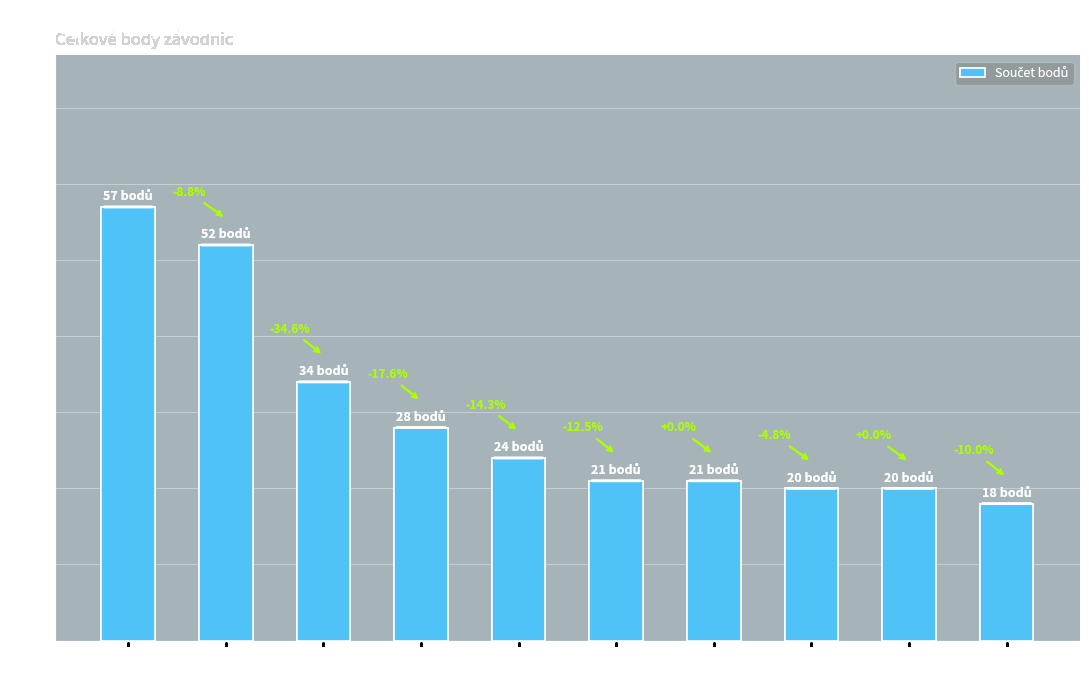

Which category has the lowest value across all series?

Vápeníková
Karolína